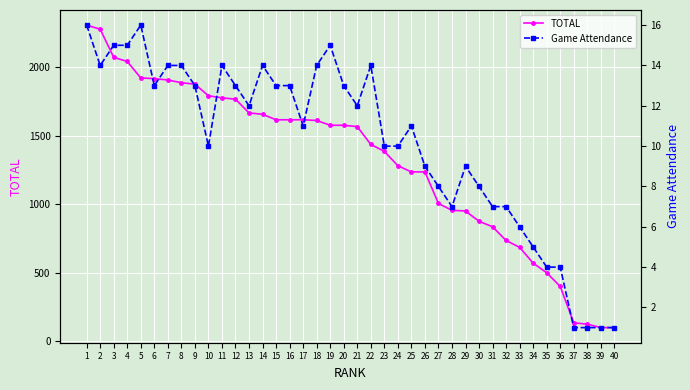

What is the difference between the second highest and minimum values in the TOTAL series?

2175